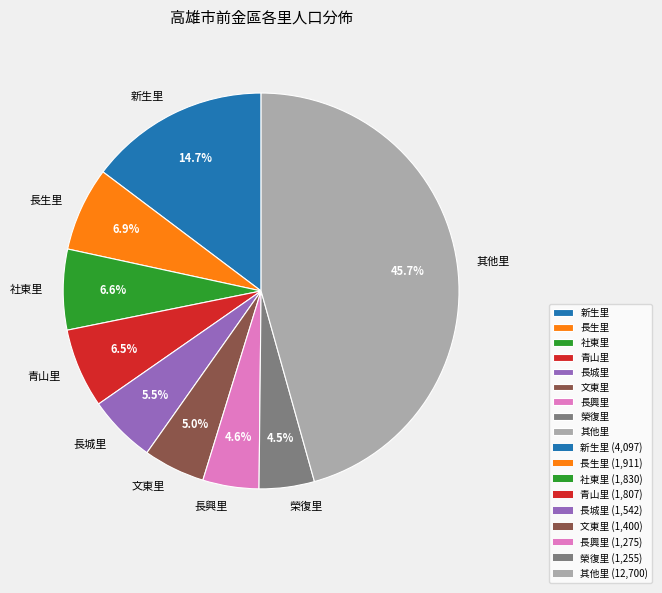

Approximately how many times larger is the value at 長興里 compared to 社東里?

0.7